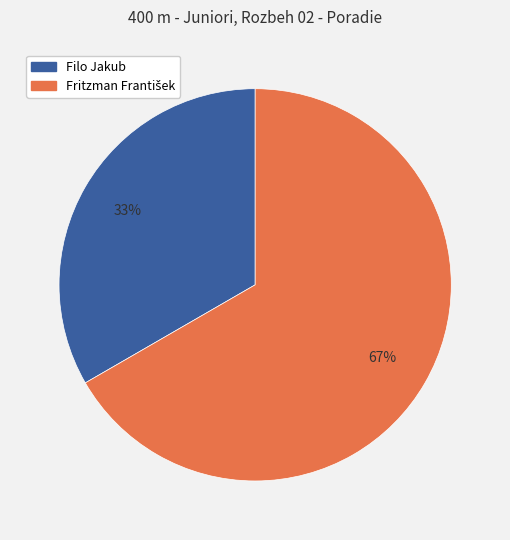

To the nearest percent, what is the average slice percentage?

50%